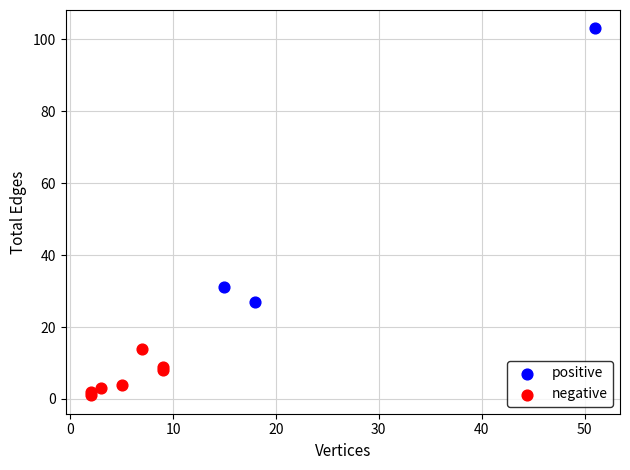

Which series reaches the maximum Y coordinate?

positive